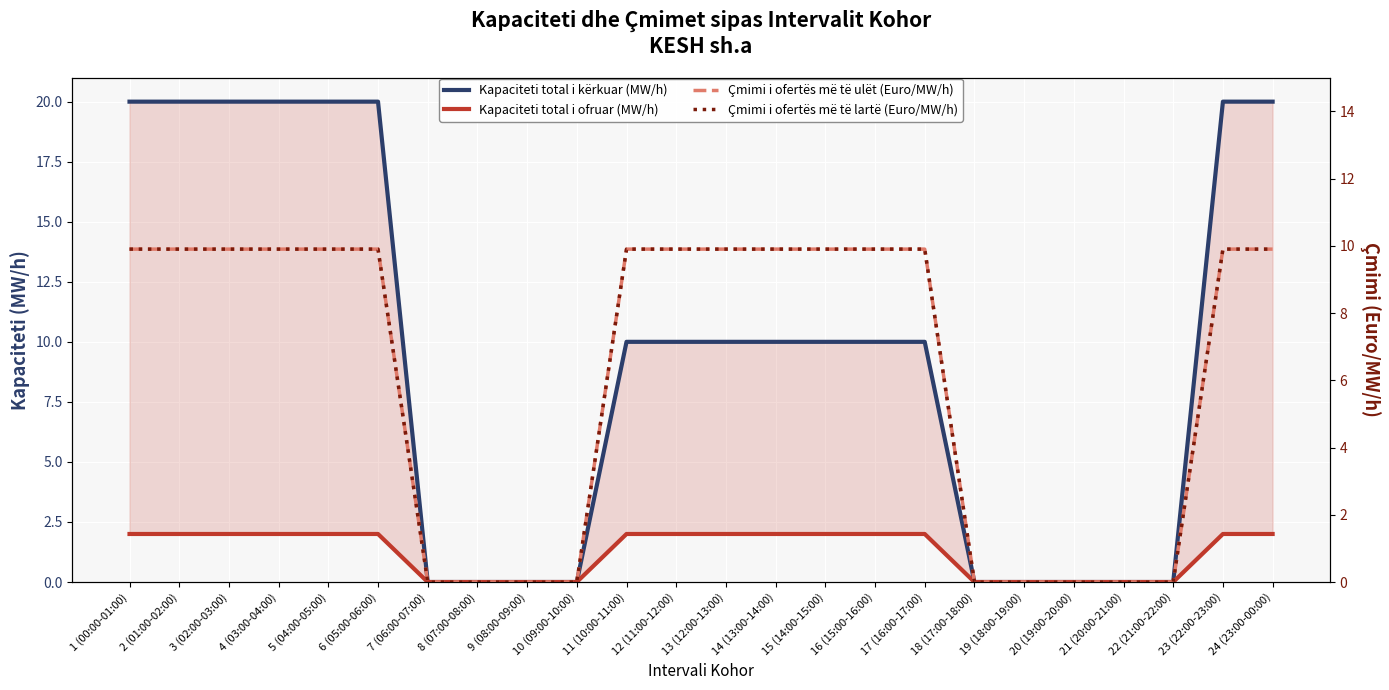

How many lines are shown in the chart?

4